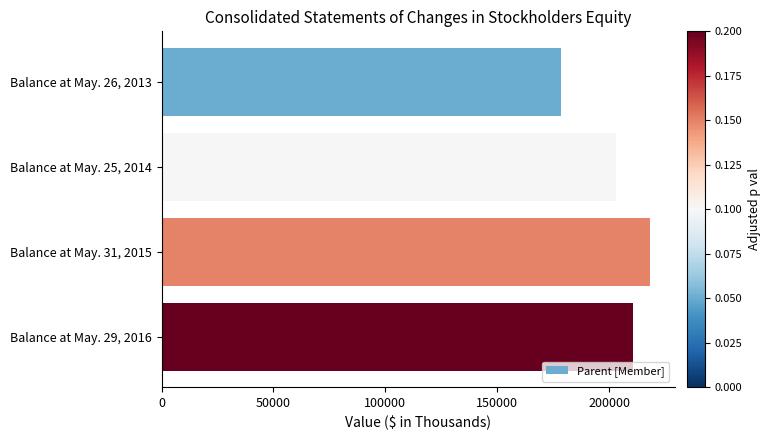

Rank the categories by value from lowest to highest.

Balance at May. 26, 2013, Balance at May. 25, 2014, Balance at May. 29, 2016, Balance at May. 31, 2015